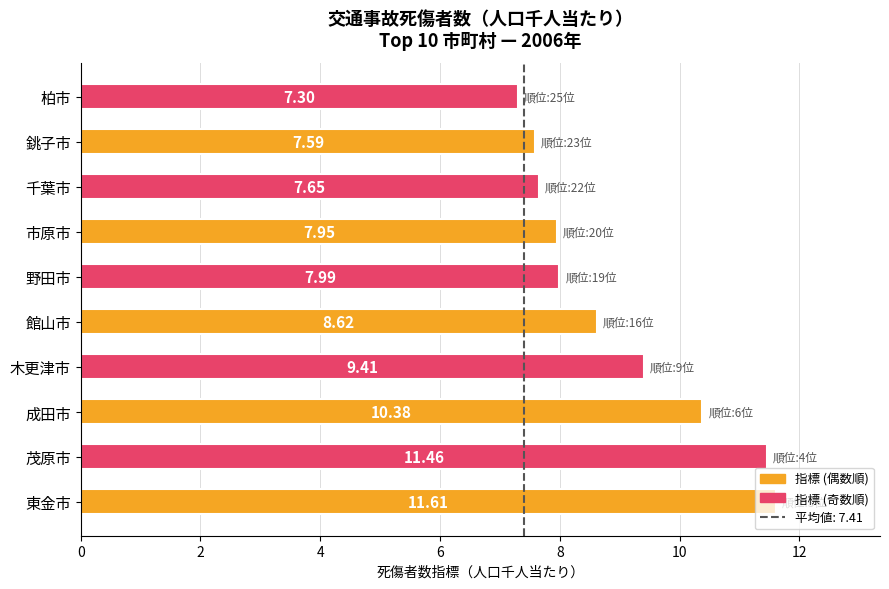

List the labels in order of value, smallest first.

柏市, 銚子市, 千葉市, 市原市, 野田市, 館山市, 木更津市, 成田市, 茂原市, 東金市